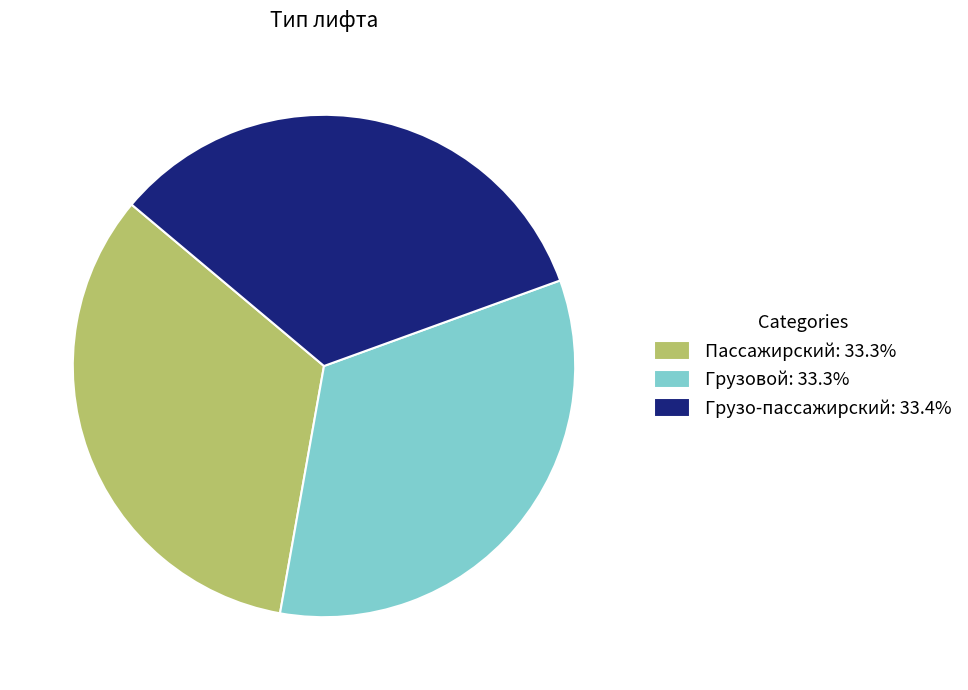

Combined, do Грузо-пассажирский: 33.4% and Грузовой: 33.3% account for over 50%?

Yes